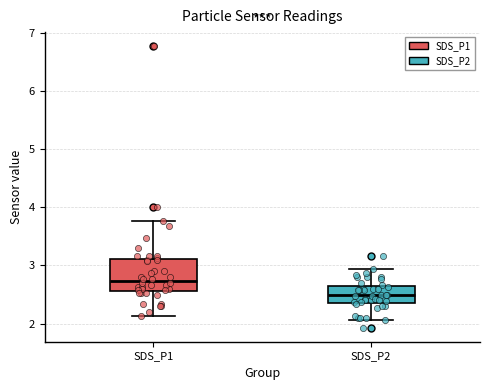

Which box's median line is the highest?

SDS_P1